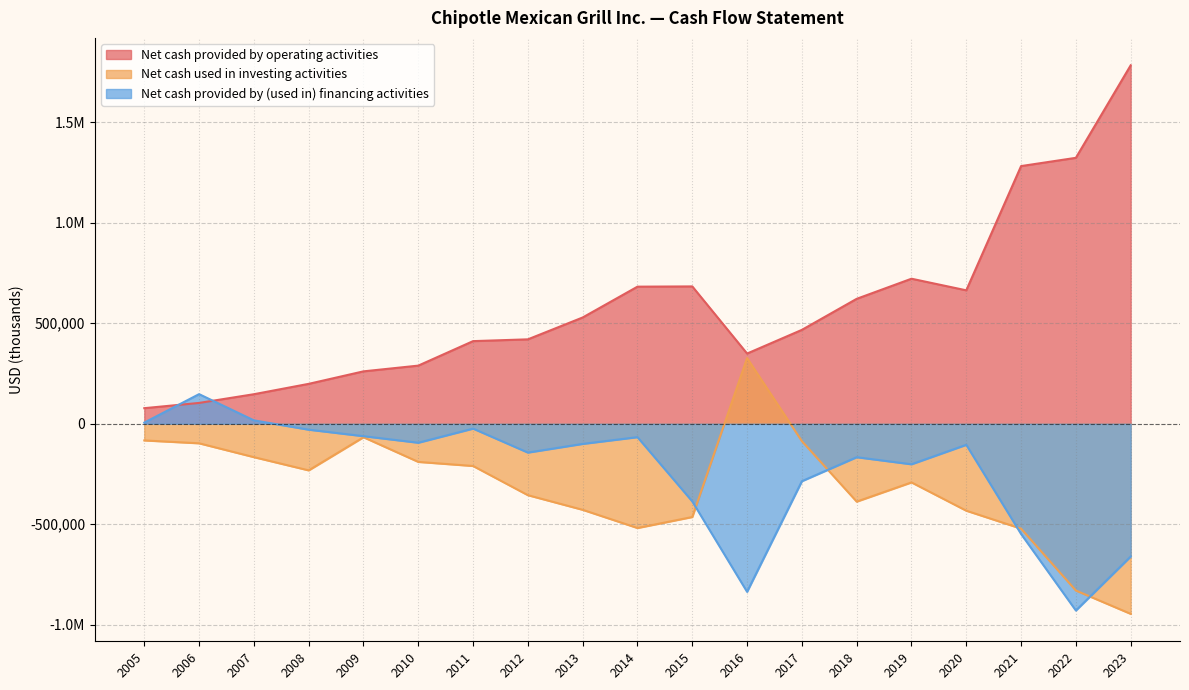

What is the value of the Net cash provided by operating activities point at the 7th from the left?

411096